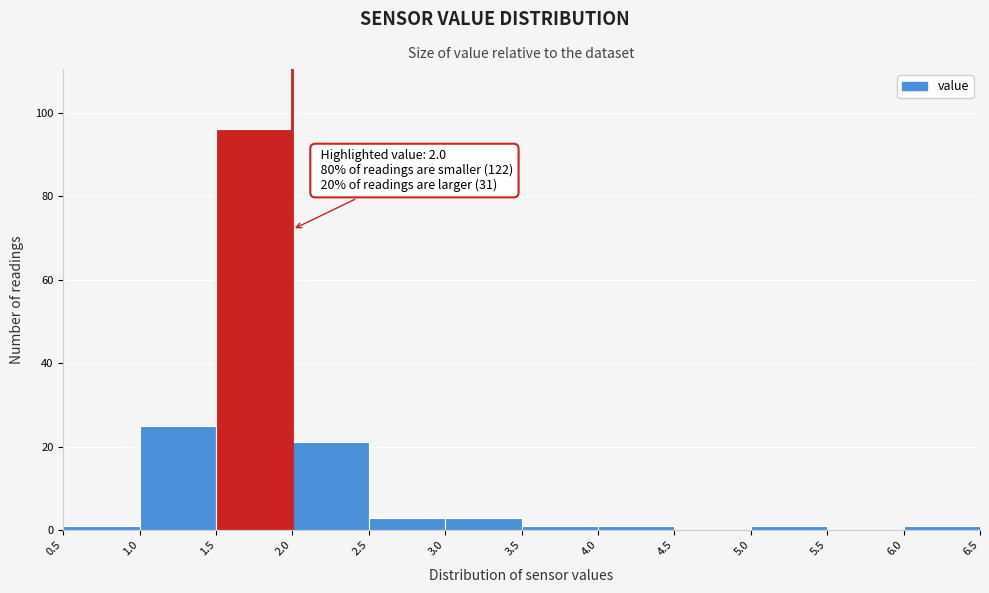

Over which range of the x-axis is the bar tallest?

1.5 to 2.0